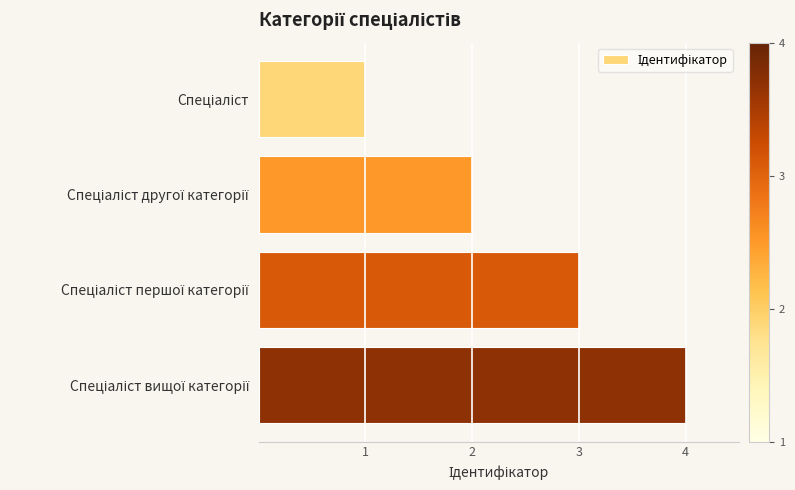

How many distinct data groups are displayed?

1